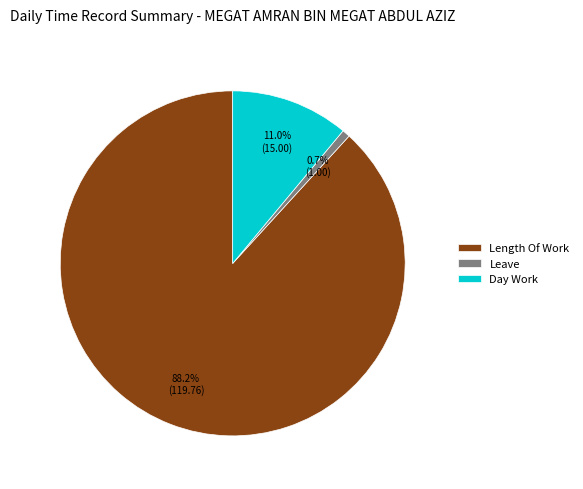

Count the number of slices in the pie.

3